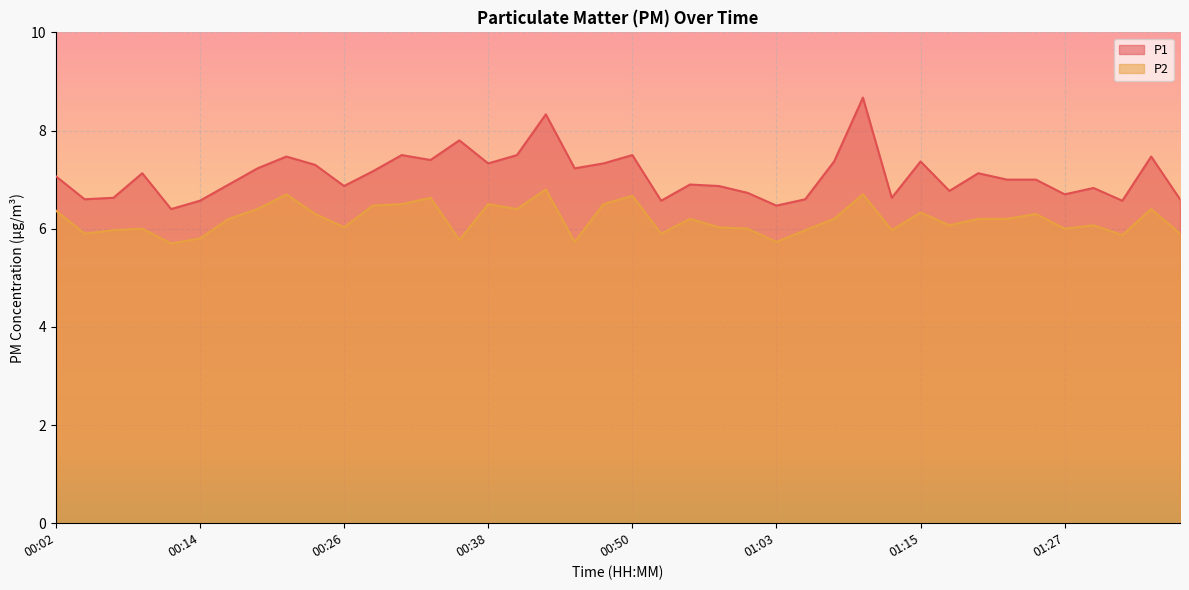

What is the difference between the second highest and minimum values in the P1 series?

1.9